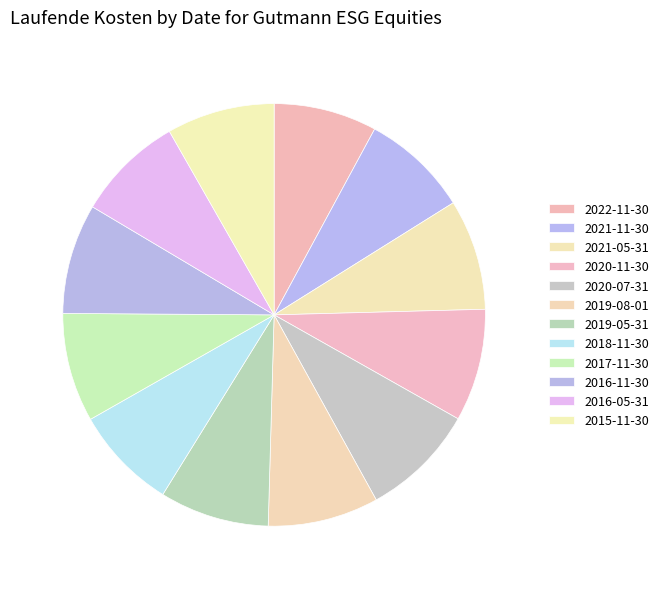

How many slices are in this pie chart?

12